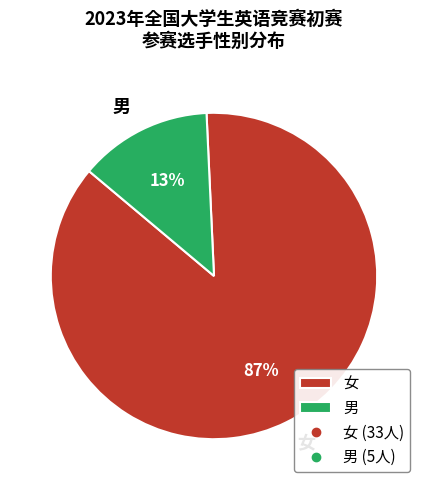

Is it true that 男 is 7% of the pie?

False